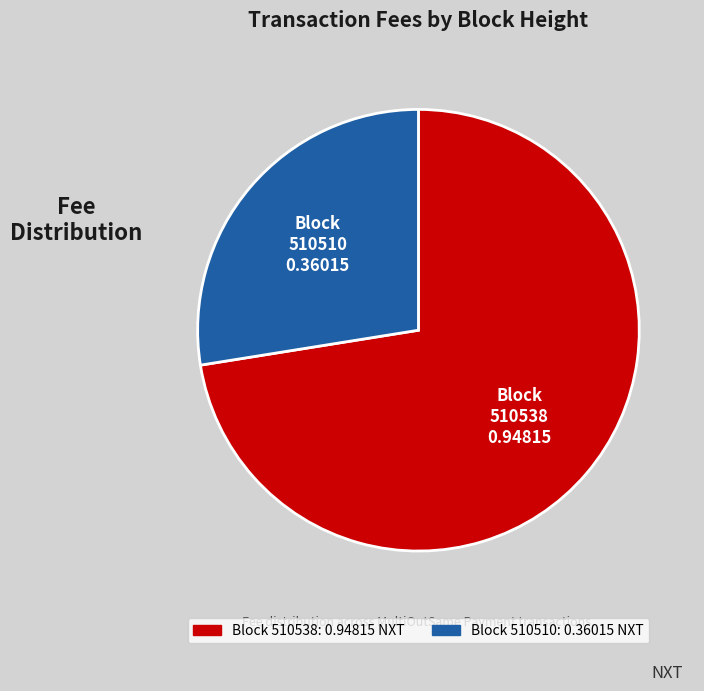

How many slices are in this pie chart?

2